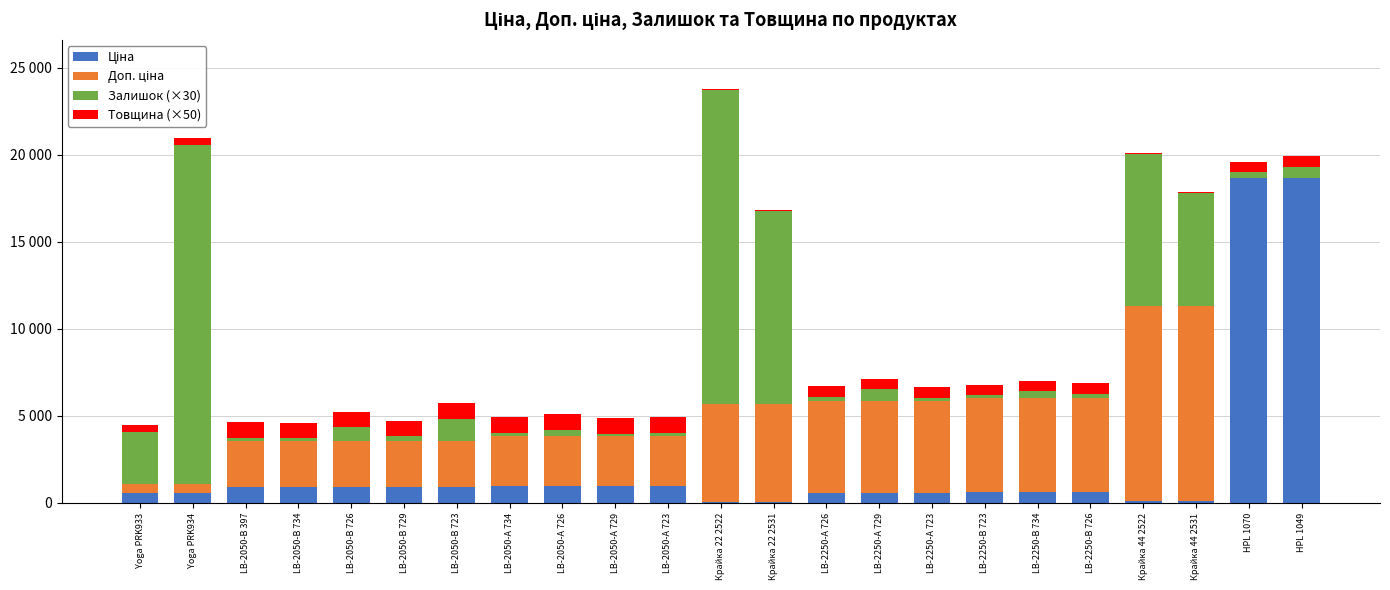

Are the bars horizontal?

No